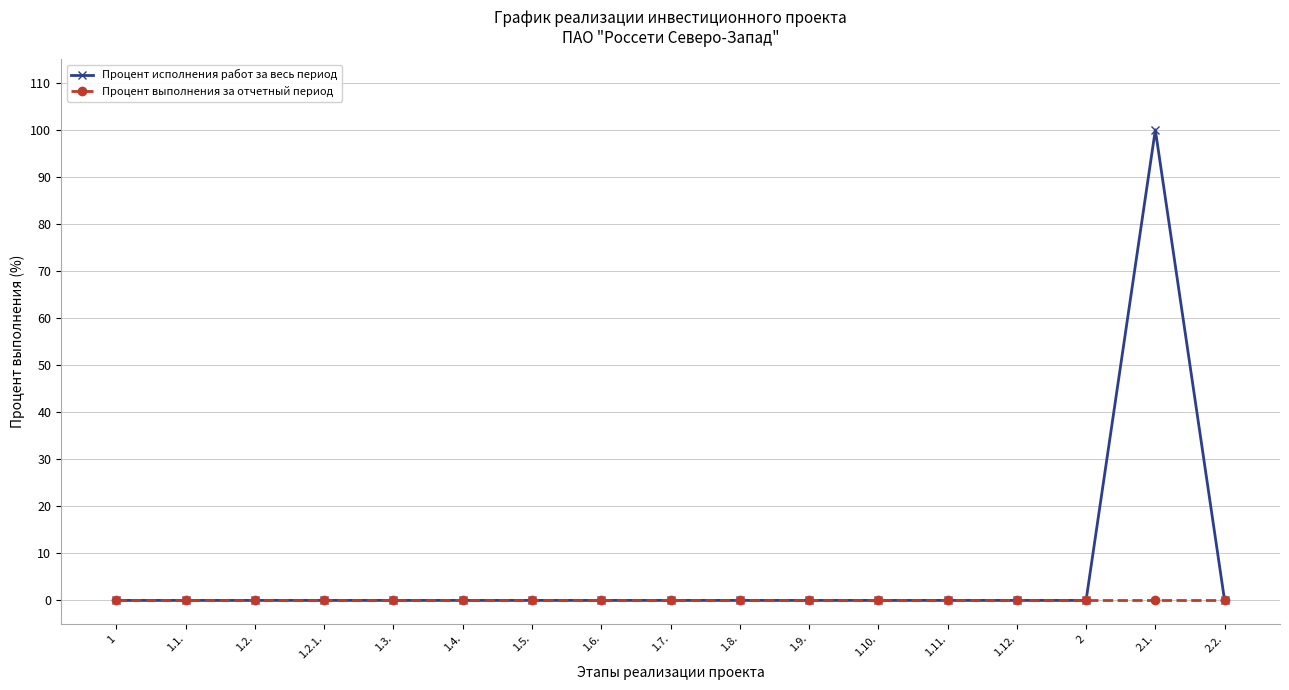

What is the maximum value shown in the chart?

100